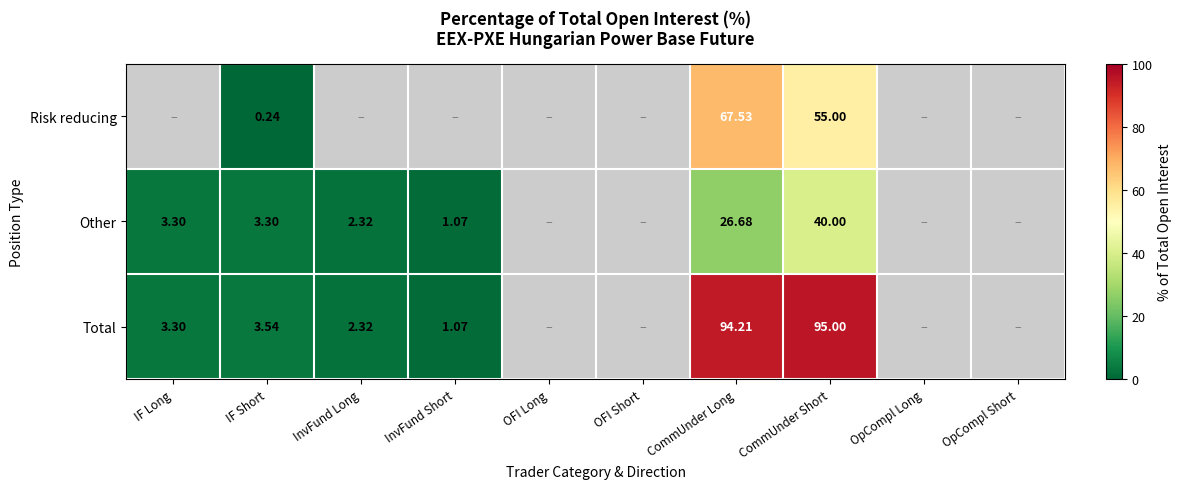

The value of Other at IF Short is 3.3. True or false?

True